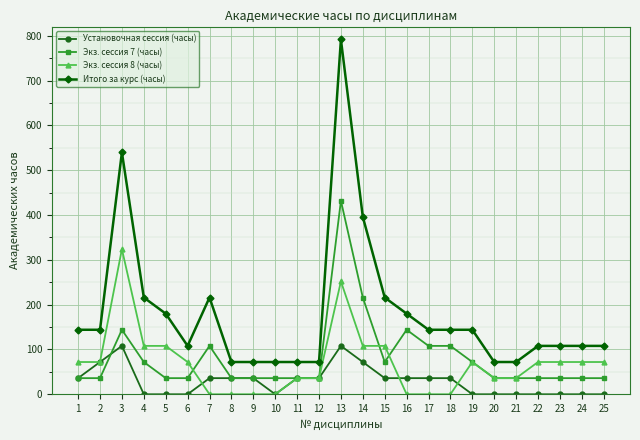

Is it true that Установочная сессия (часы) equals 9 at 11?

False